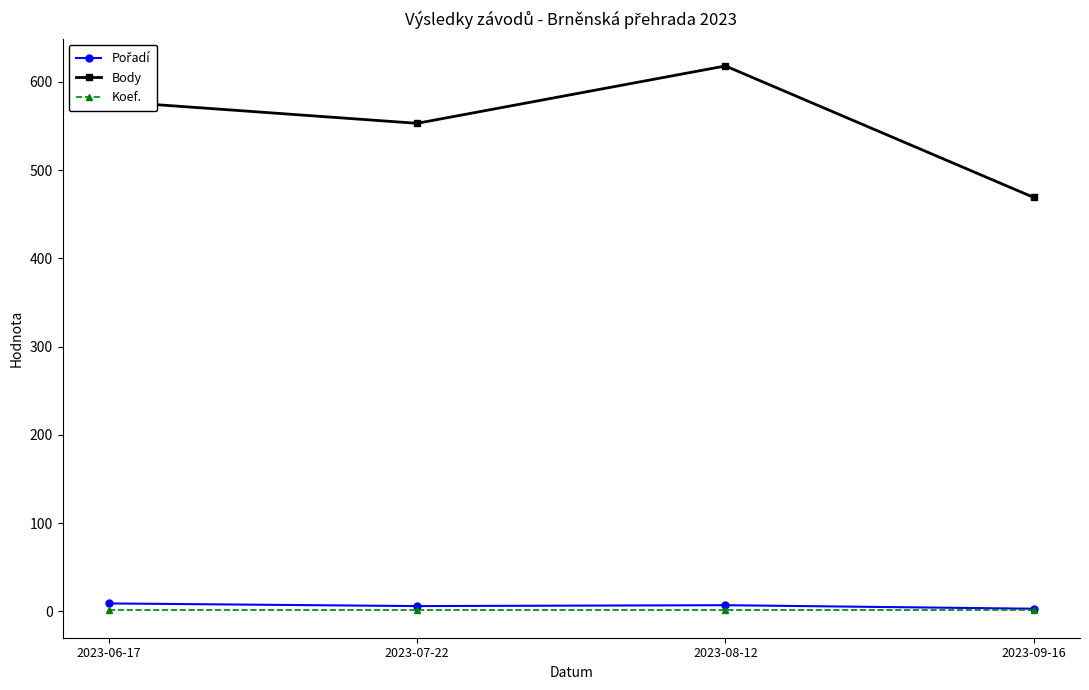

Between 2023-07-22 and 2023-09-16, which series saw the biggest shift?

Body